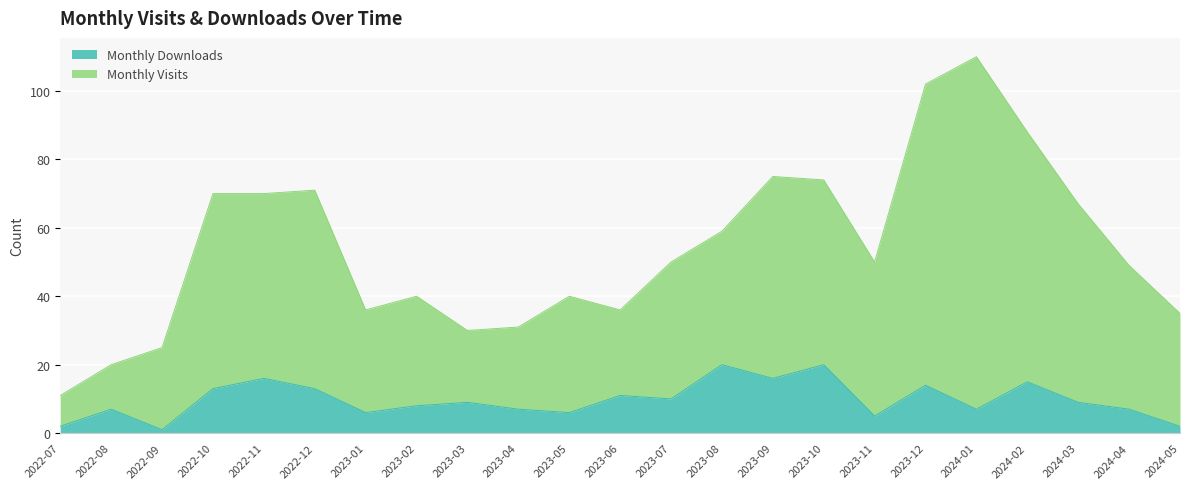

How many data points in Monthly Downloads are less than 9?

11